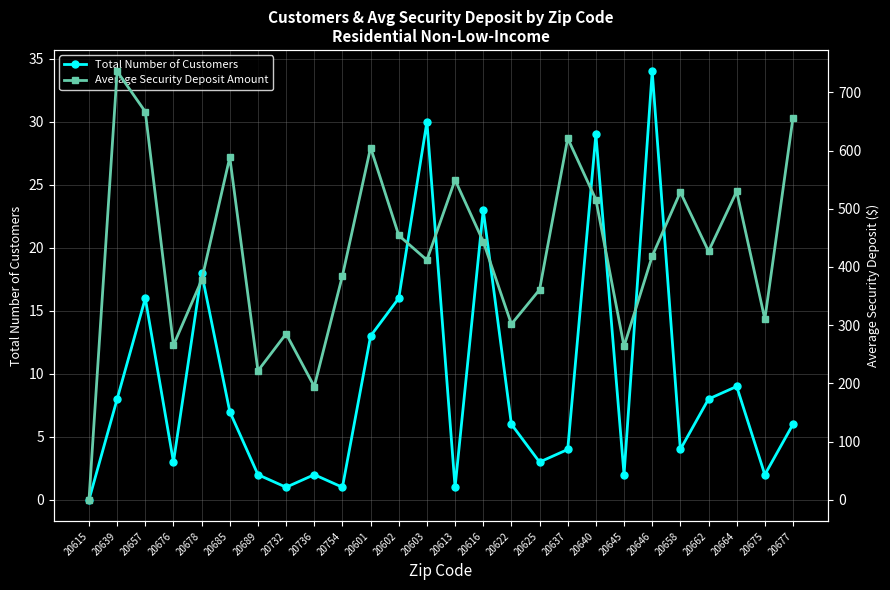

Reading left to right, list all the values displayed in this chart.

Total Number of Customers: 20615=0.0	20639=8.0	20657=16.0	20676=3.0	20678=18.0	20685=7.0	20689=2.0	20732=1.0	20736=2.0	20754=1.0	20601=13.0	20602=16.0	20603=30.0	20613=1.0	20616=23.0	20622=6.0	20625=3.0	20637=4.0	20640=29.0	20645=2.0	20646=34.0	20658=4.0	20662=8.0	20664=9.0	20675=2.0	20677=6.0
Average Security Deposit Amount: 20615=0.0	20639=735.9	20657=666.5	20676=265.6	20678=377.2	20685=588.4	20689=221.6	20732=285.3	20736=194.6	20754=384.9	20601=605.1	20602=454.2	20603=411.9	20613=549.5	20616=443.6	20622=301.7	20625=360.9	20637=620.9	20640=515.8	20645=263.7	20646=418.6	20658=528.7	20662=426.8	20664=529.8	20675=310.3	20677=656.4